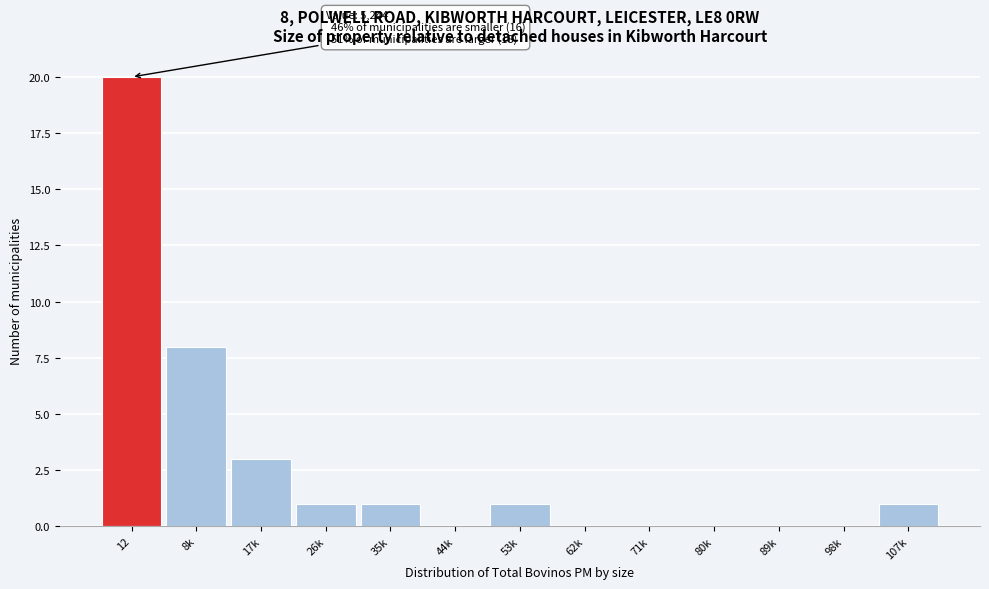

Reading left to right, list all the values displayed in this chart.

12=20	8k=8	17k=3	26k=1	35k=1	44k=0	53k=1	62k=0	71k=0	80k=0	89k=0	98k=0	107k=1